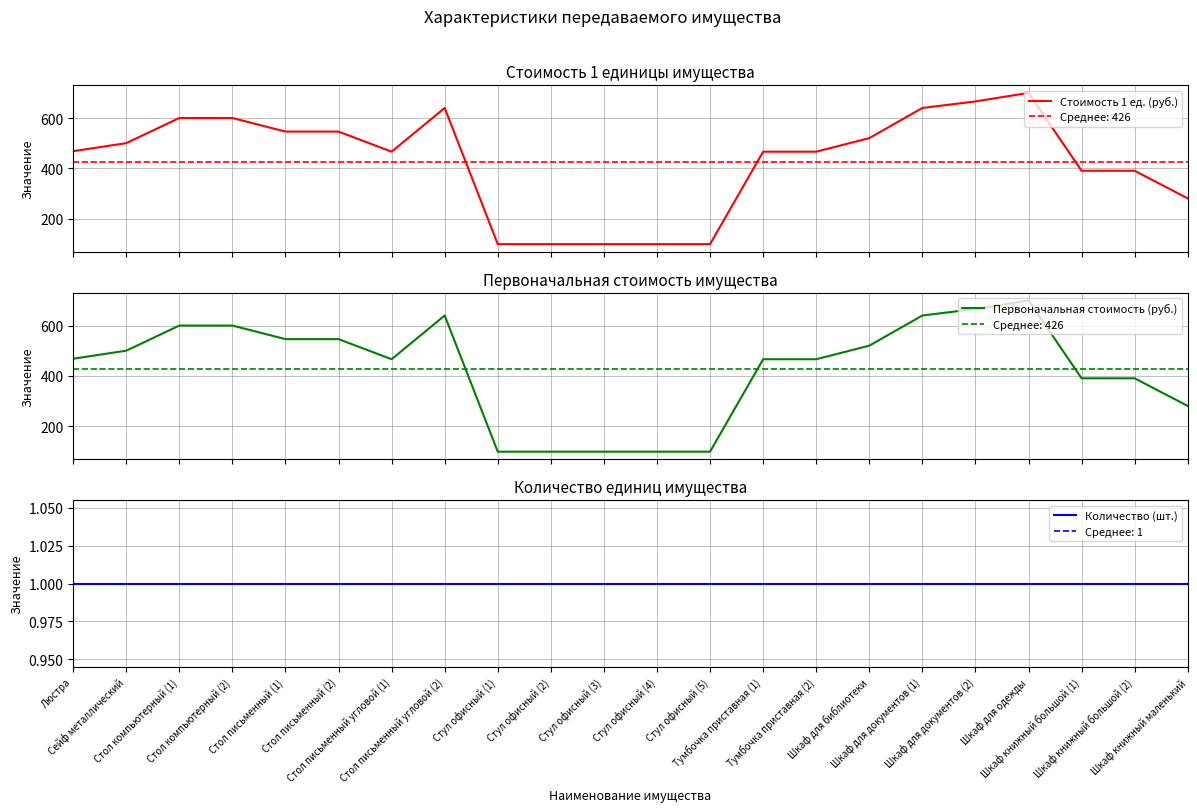

List the labels in order of Первоначальная стоимость (руб.) value, smallest first.

Стул офисный (1), Стул офисный (2), Стул офисный (3), Стул офисный (4), Стул офисный (5), Шкаф книжный маленький, Шкаф книжный большой (1), Шкаф книжный большой (2), Стол письменный угловой (1), Тумбочка приставная (1), Тумбочка приставная (2), Люстра, Сейф металлический, Шкаф для библиотеки, Стол письменный (1), Стол письменный (2), Стол компьютерный (1), Стол компьютерный (2), Стол письменный угловой (2), Шкаф для документов (1), Шкаф для документов (2), Шкаф для одежды